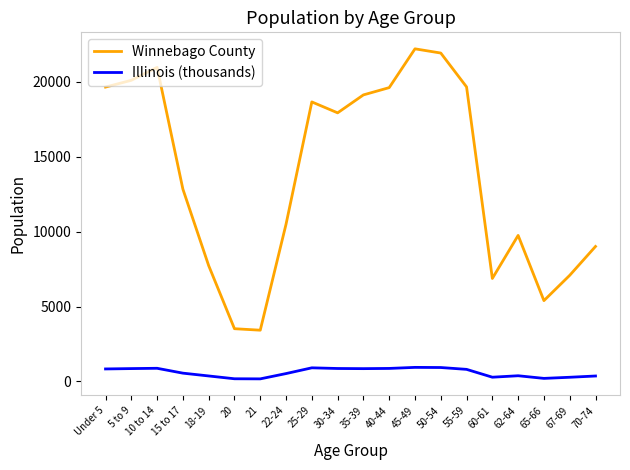

True or false: Illinois (thousands) and Winnebago County cross at least once.

False